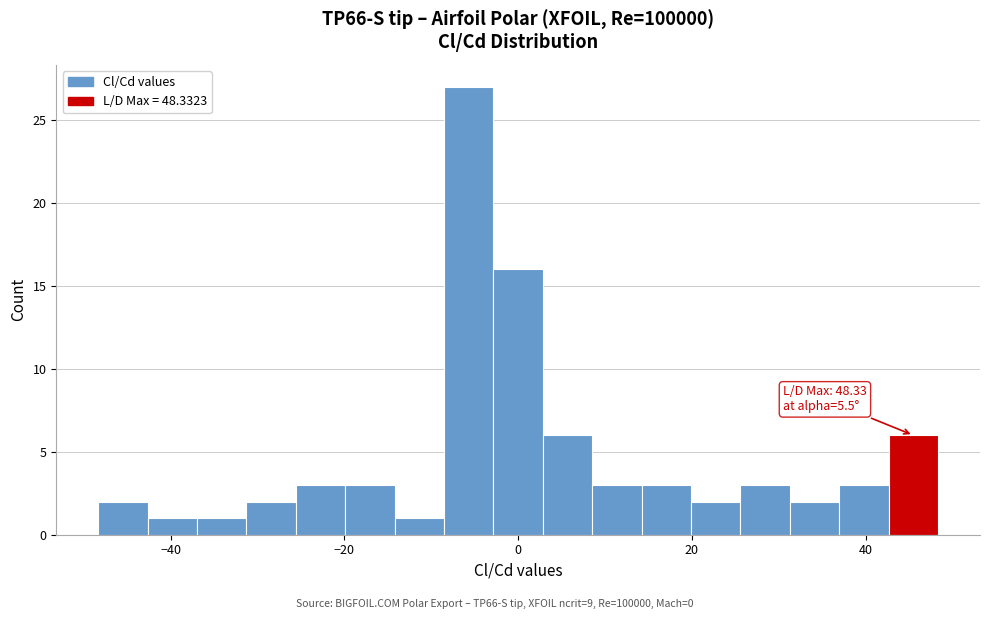

Read against the x-axis, roughly where is the centre of the tallest bar?

-6